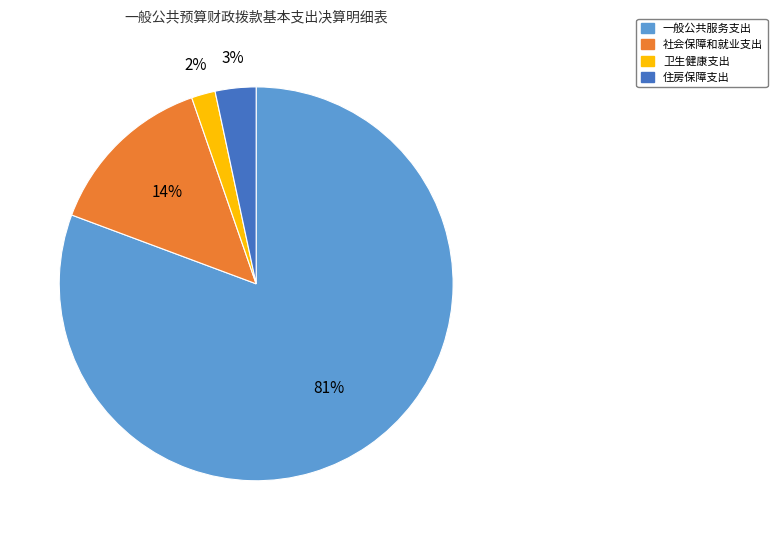

Is there a majority slice in this chart?

Yes